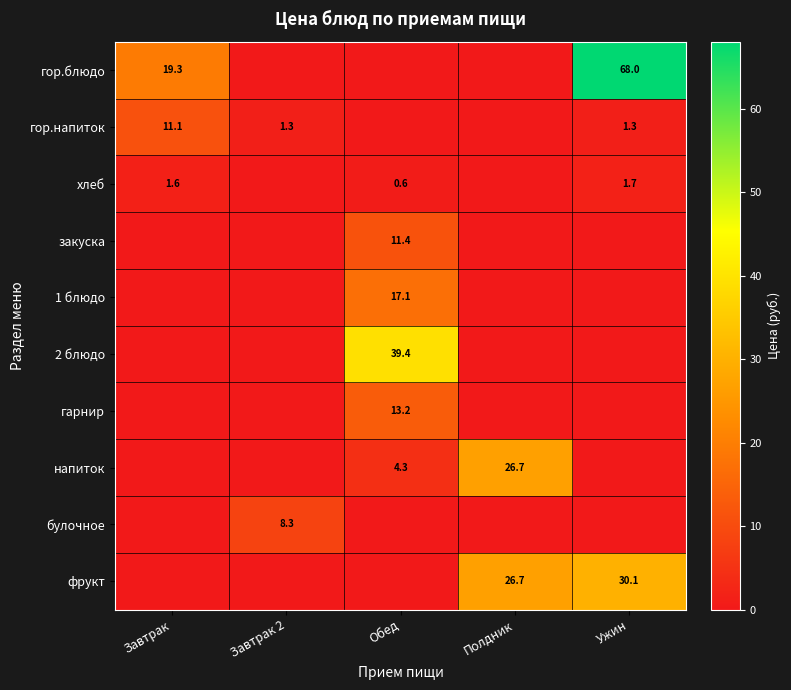

Which label corresponds to the largest value in the chart?

Ужин